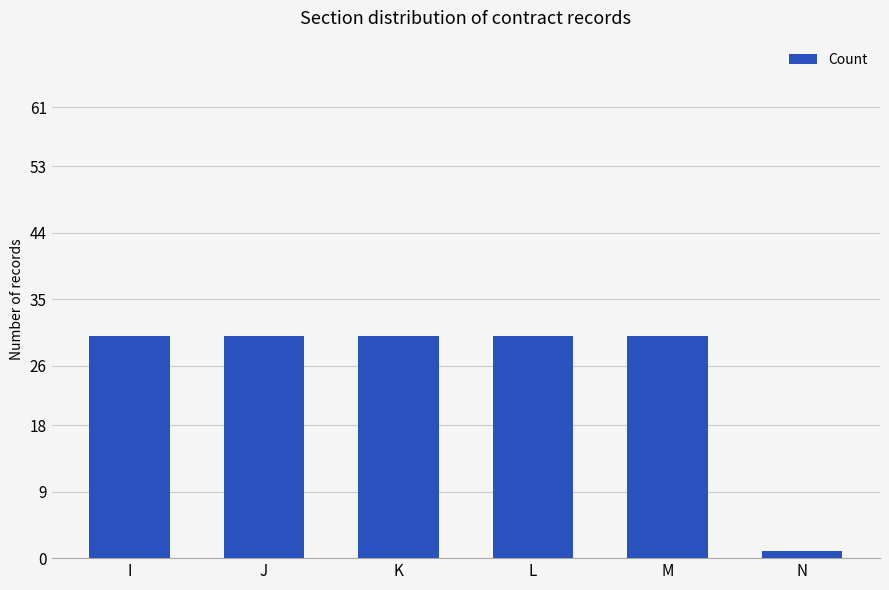

What is the greatest value displayed?

30